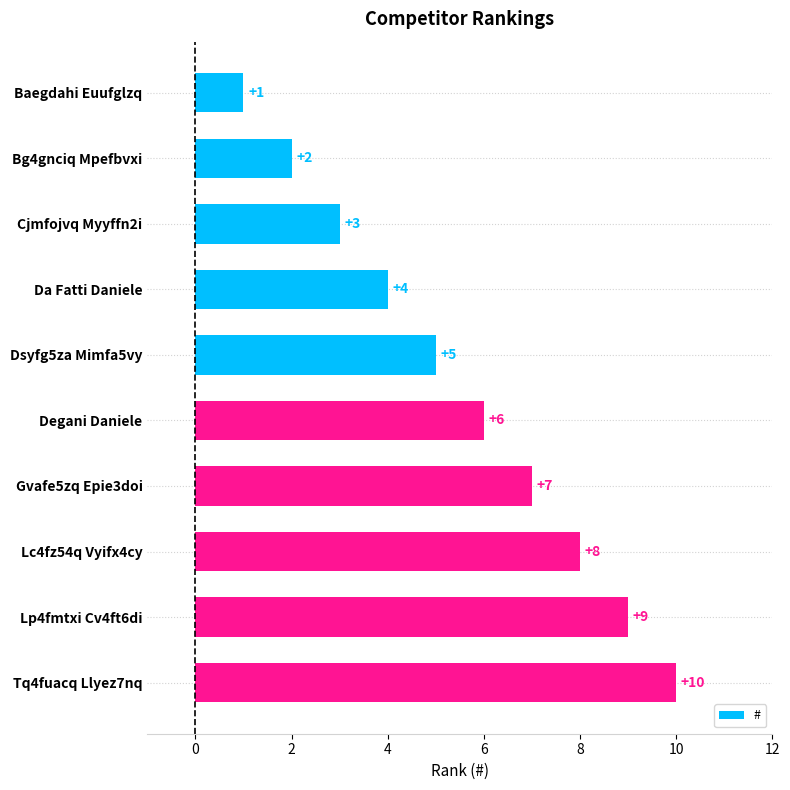

What is the smallest value displayed?

1